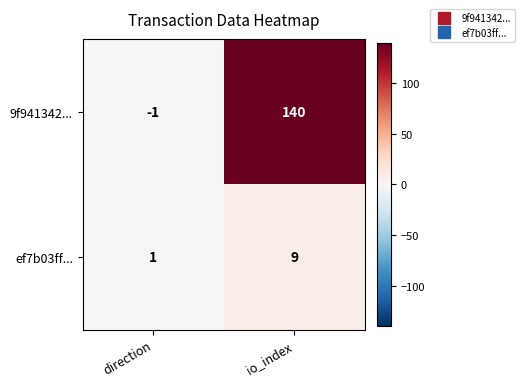

The value of 9f941342... at io_index is 140. True or false?

True